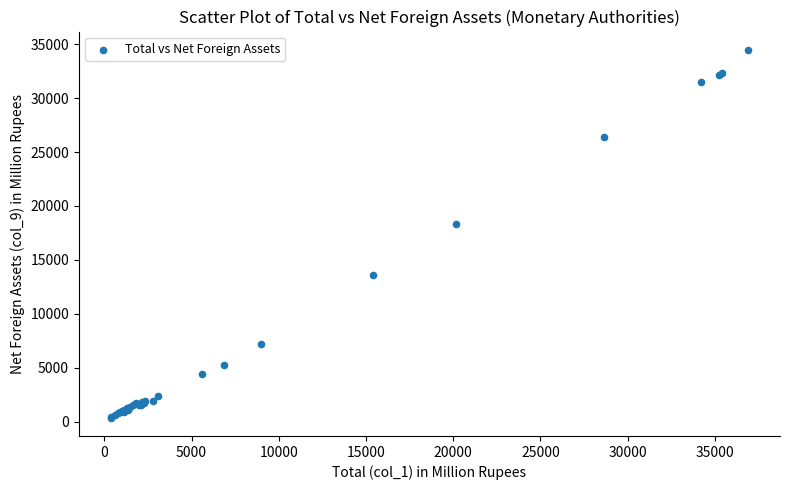

What Y value in the scatter plot is closest to 17418?

18337.5